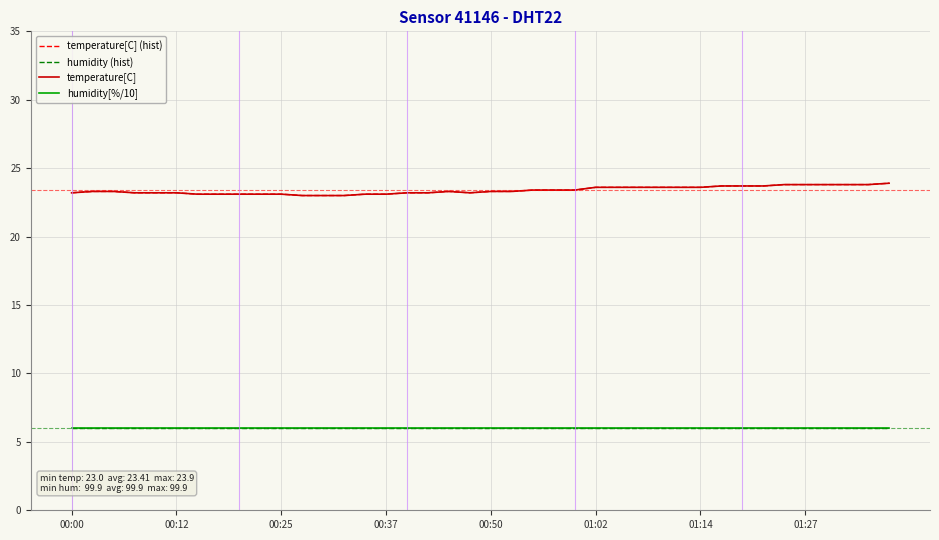

Does the chart display data point markers on the line(s)?

No